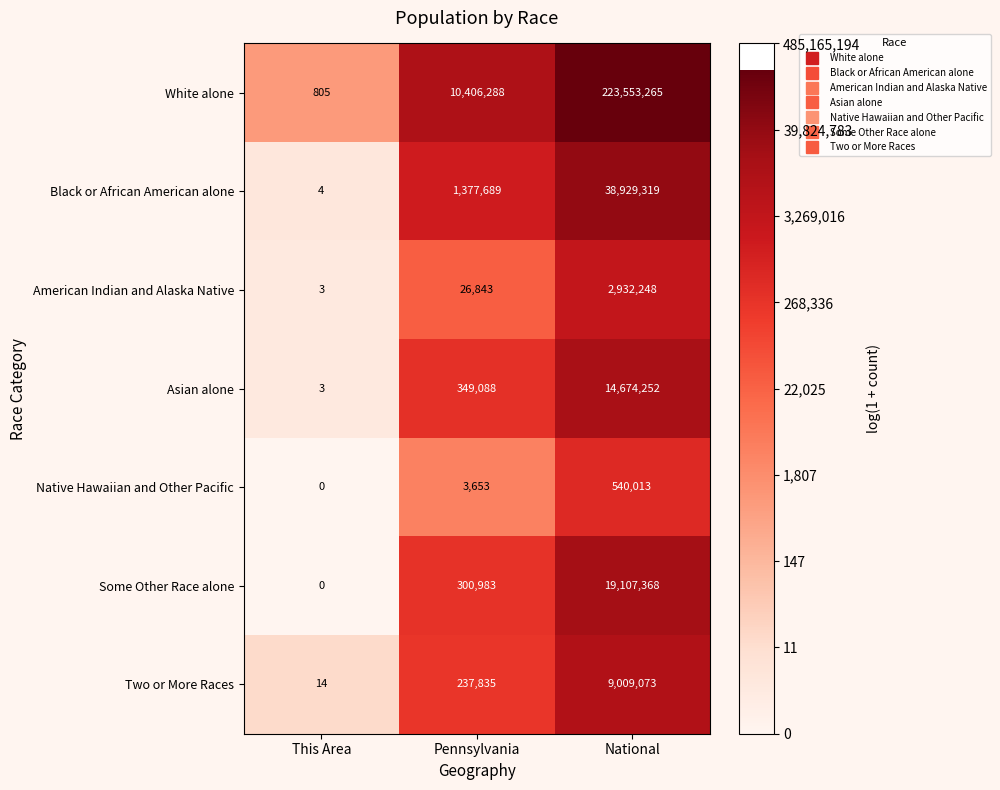

Reading left to right, extract all data points from this chart.

White alone: 805	10406288	223553265
Black or African American alone: 4	1377689	38929319
American Indian and Alaska Native: 3	26843	2932248
Asian alone: 3	349088	14674252
Native Hawaiian and Other Pacific: 0	3653	540013
Some Other Race alone: 0	300983	19107368
Two or More Races: 14	237835	9009073